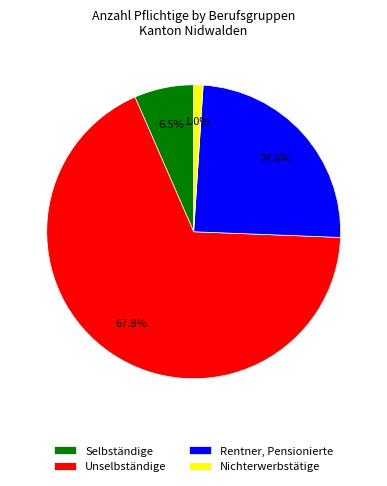

Do Selbständige and Rentner, Pensionierte together represent more than half of the pie?

No